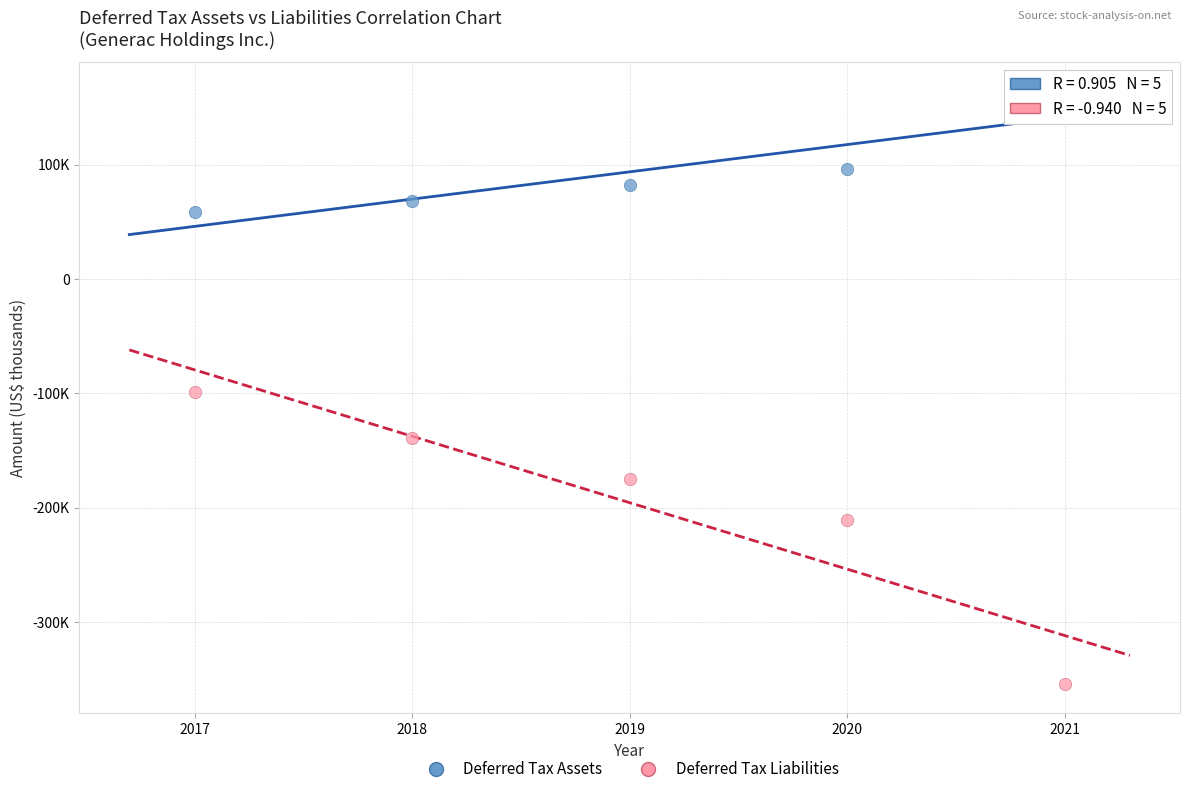

Which series reaches the maximum Y coordinate?

Deferred Tax Assets